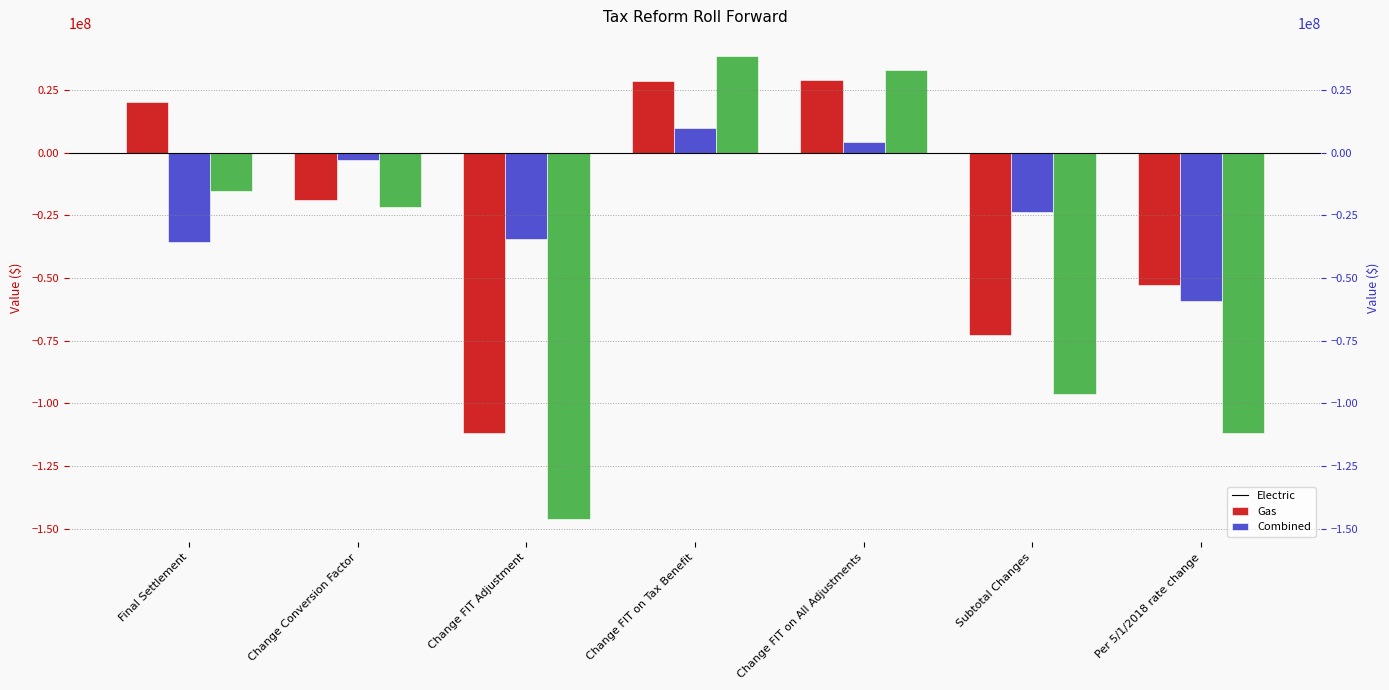

List the labels in order of Gas value, largest first.

Change FIT on Tax Benefit, Change FIT on All Adjustments, Change Conversion Factor, Subtotal Changes, Change FIT Adjustment, Final Settlement, Per 5/1/2018 rate change